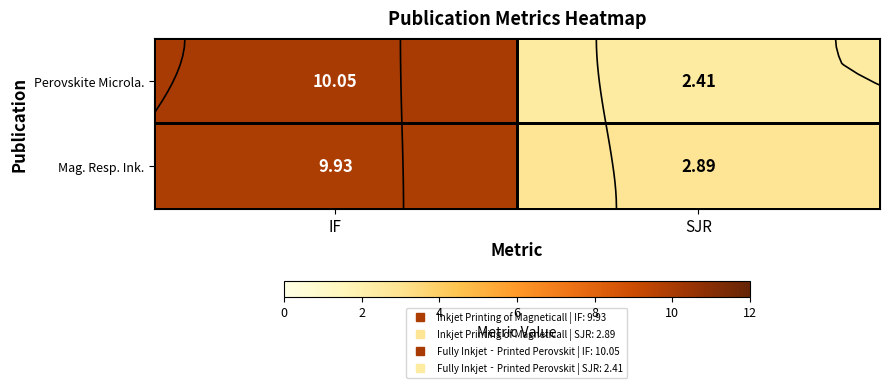

Is it true that Perovskite Microla. equals 10.1 at IF?

True